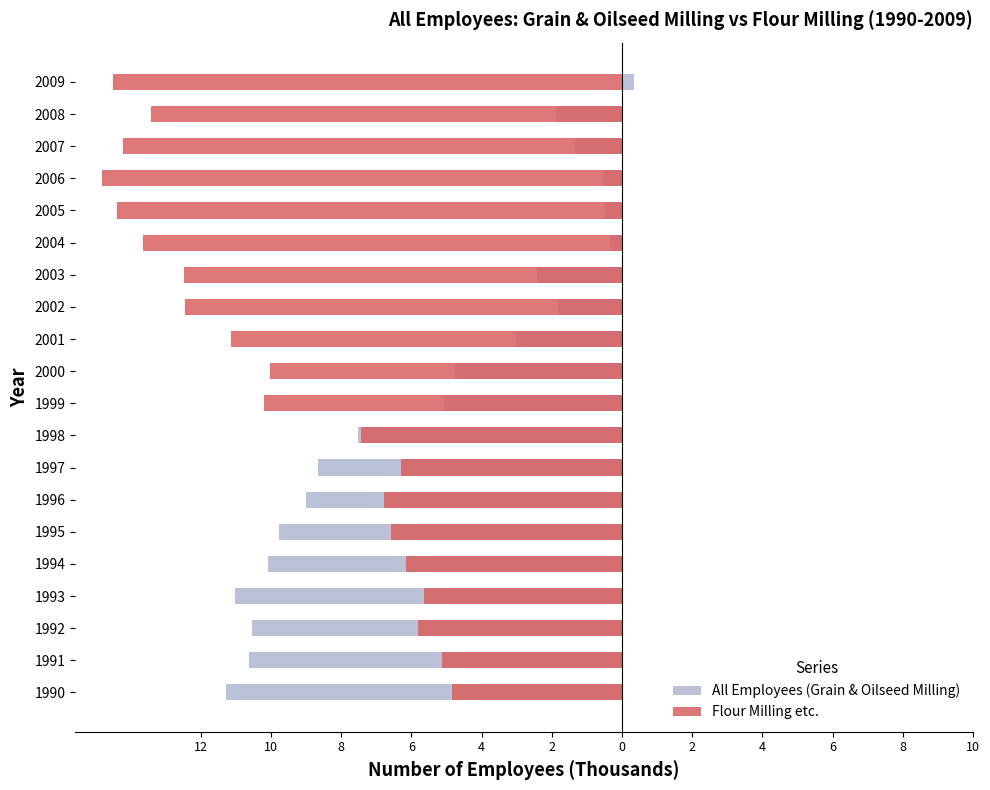

Is it true that All Employees (Grain & Oilseed Milling) equals -0.5 at 2004?

False